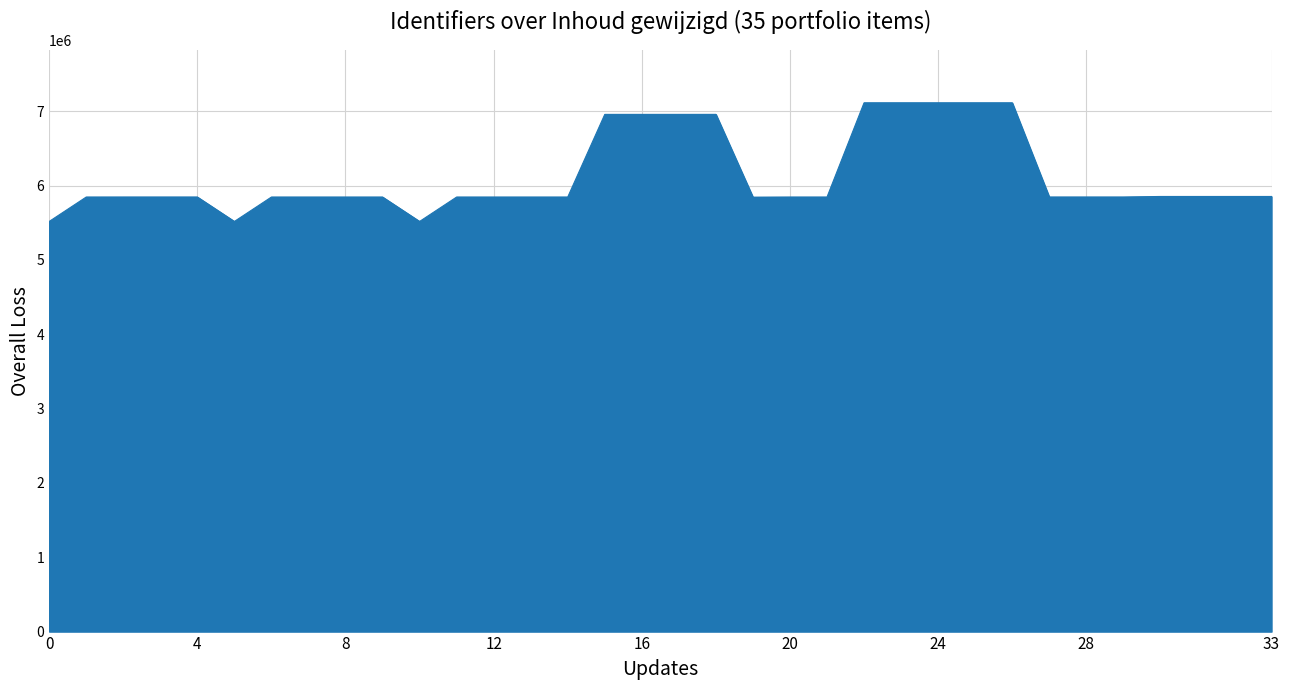

What is the minimum value shown in the chart?

5516576